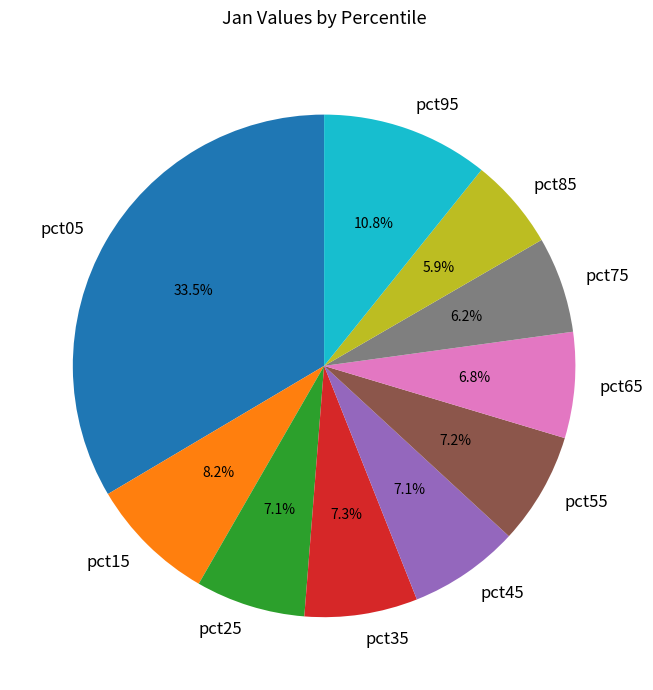

What is the largest slice in the pie chart?

pct05